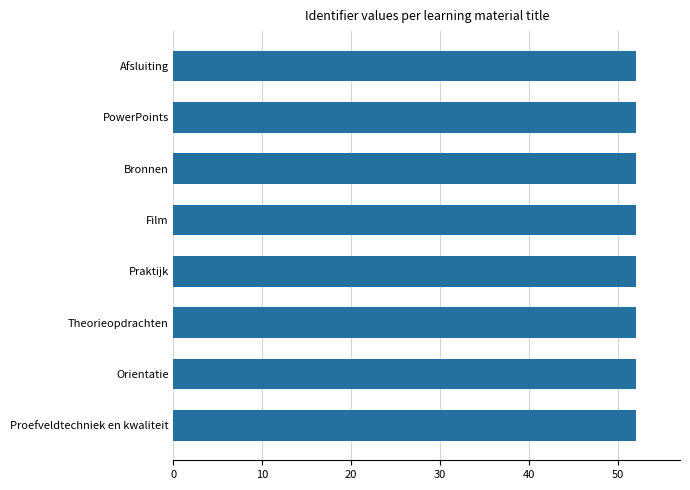

Reading top to bottom, what are all the values shown in this chart?

Afsluiting=52.0	PowerPoints=52.0	Bronnen=52.0	Film=52.0	Praktijk=52.0	Theorieopdrachten=52.0	Orientatie=52.0	Proefveldtechniek en kwaliteit=52.0